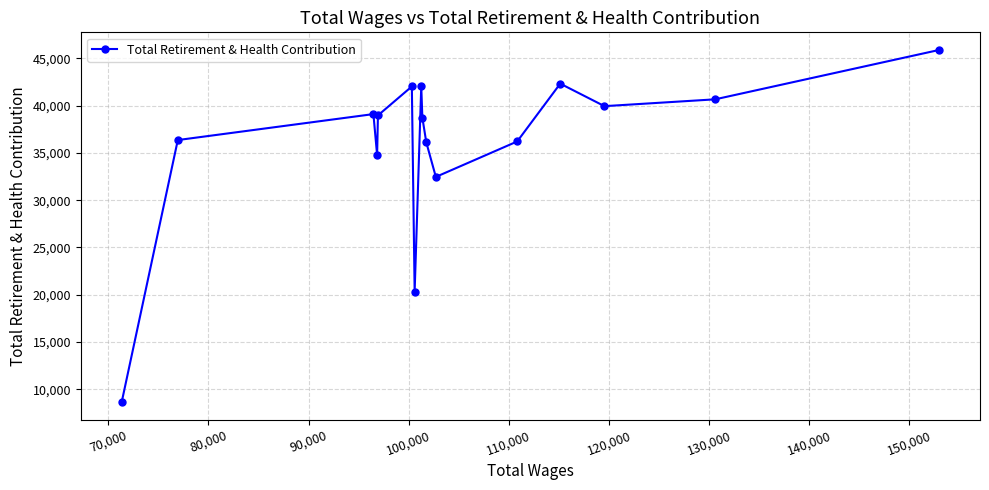

How many interior local valleys (lower than both neighbors) does the data have?

4